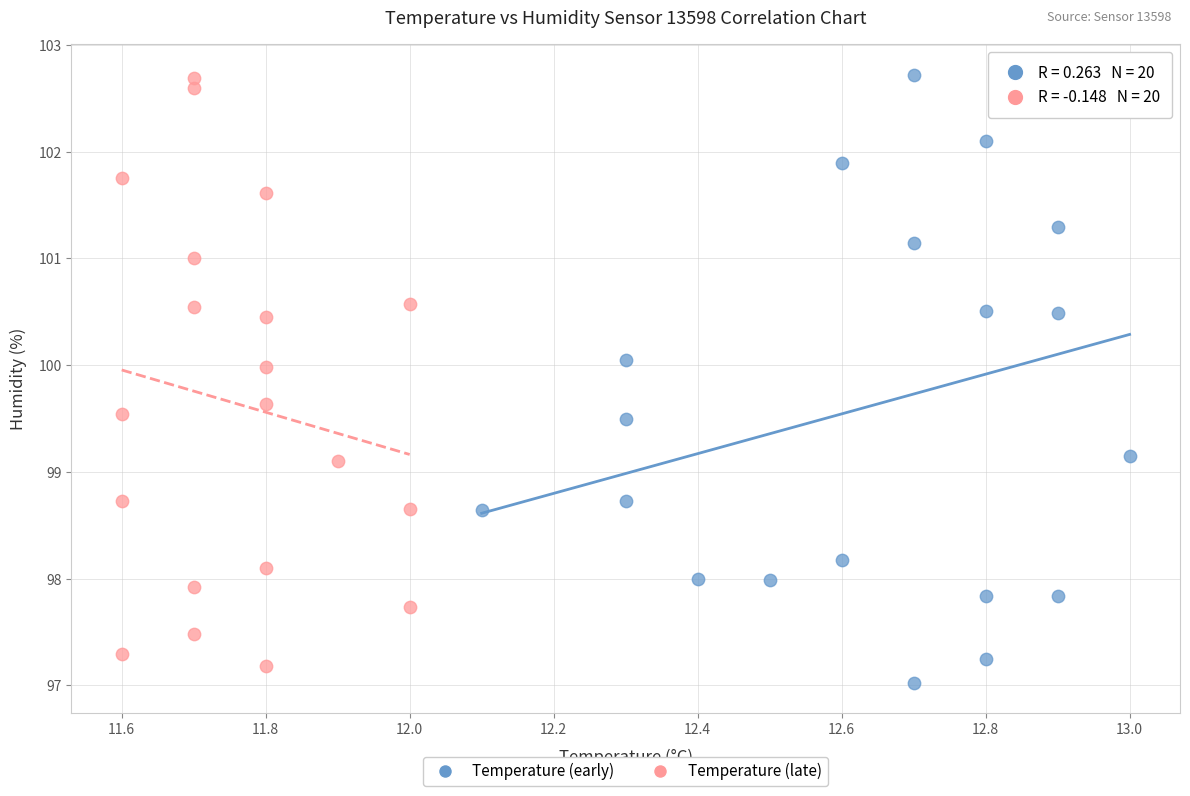

What are all the series names shown in the legend?

Temperature (early), Temperature (late)